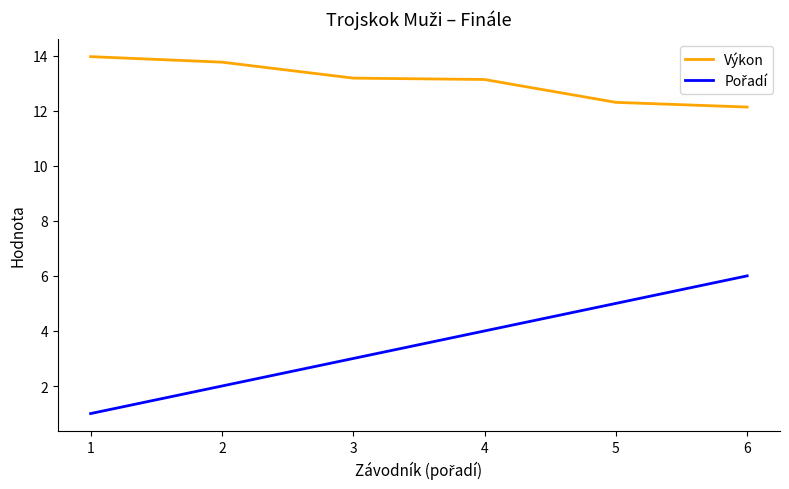

Which label corresponds to the largest value in the chart?

1